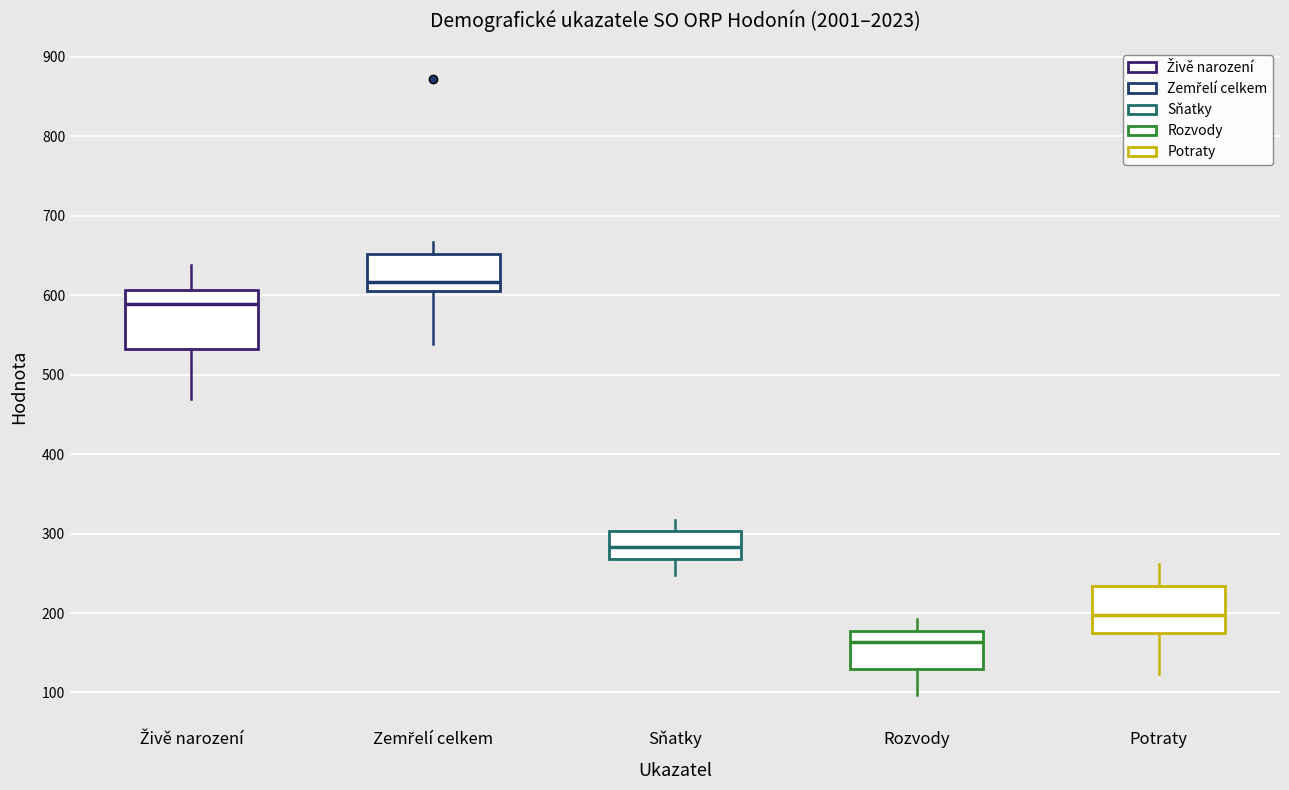

Where does the upper whisker of the box for Potraty end on the y-axis? The values are not printed on the chart, so give them approximately, as read against the axis.

260